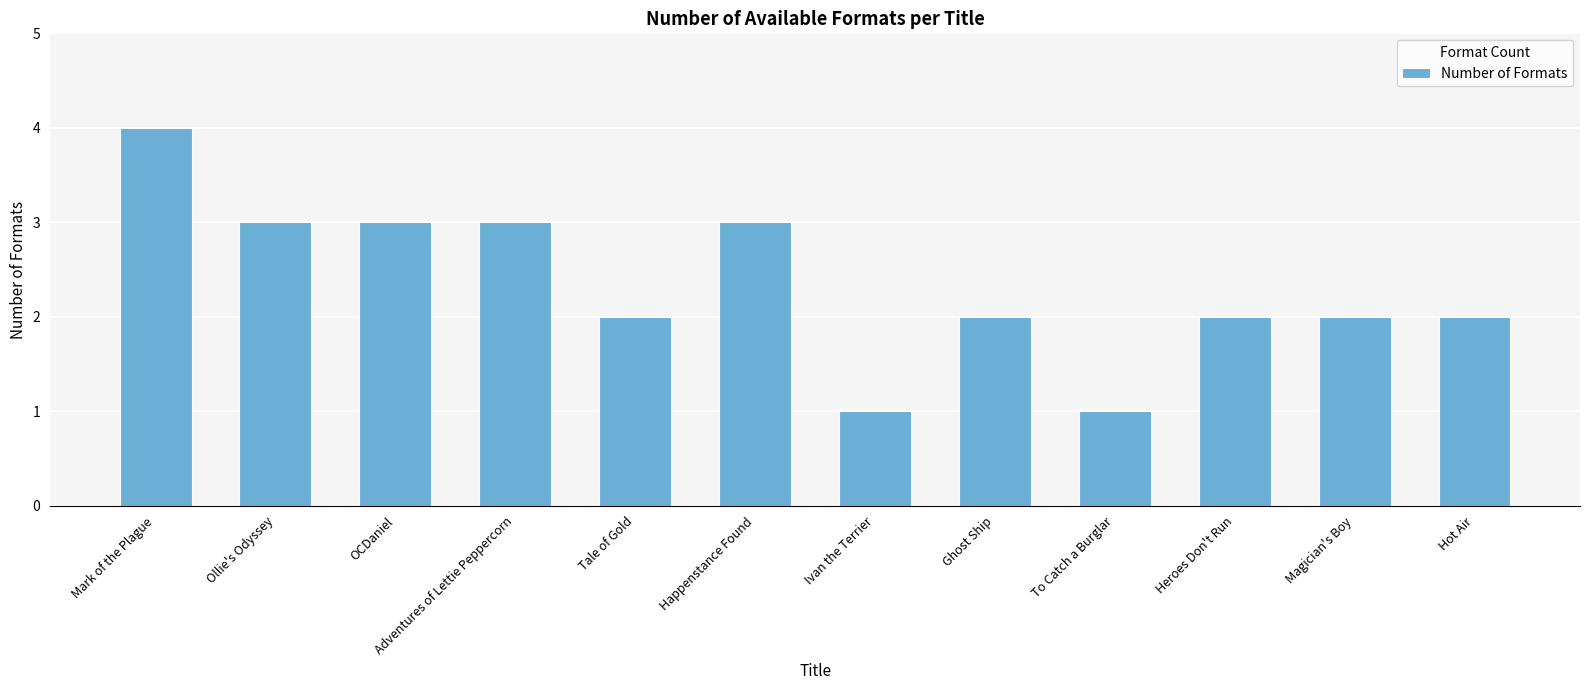

The chart shows a value of 3 at Hot Air. True or false?

False